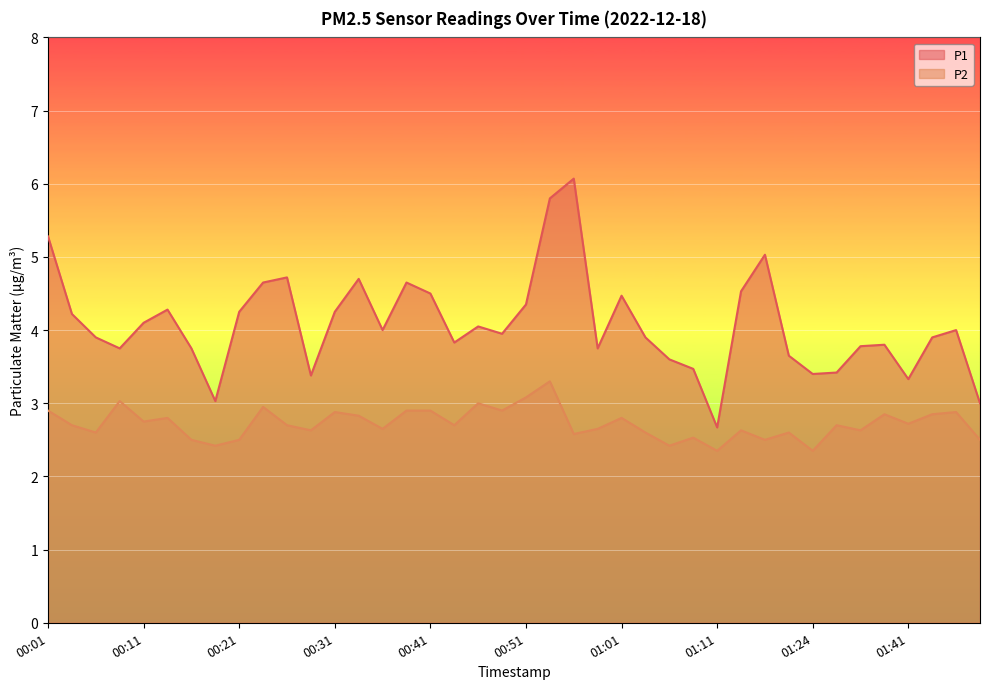

True or false: P2 and P1 cross at least once.

False